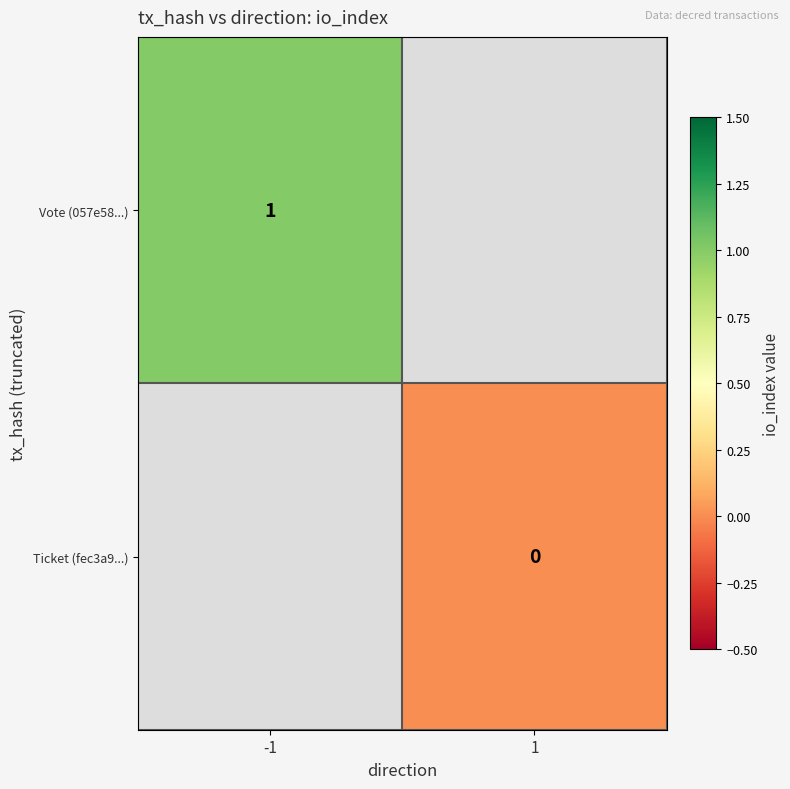

True or false: Vote (057e58...) has a value of 0 at -1.

False